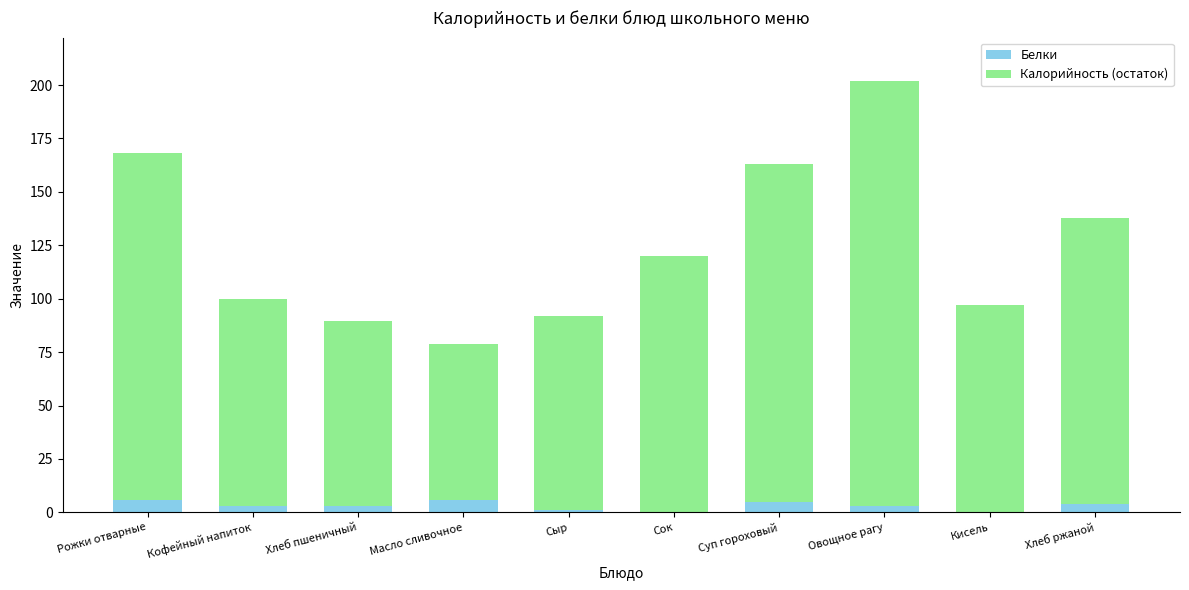

At which category is the sum across all series the highest?

Овощное рагу